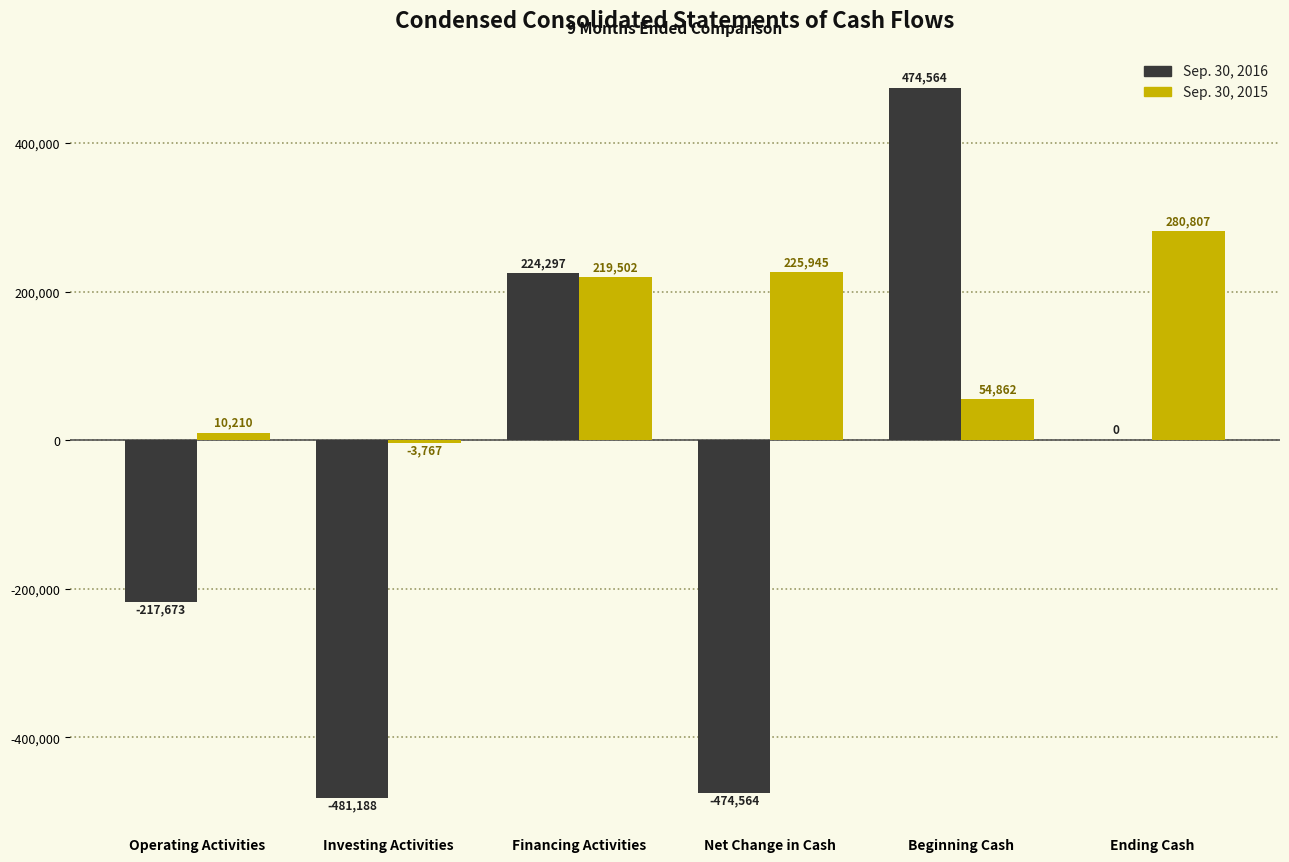

Reading left to right, list all the values displayed in this chart.

Sep. 30, 2016: -217673	-481188	224297	-474564	474564	0
Sep. 30, 2015: 10210	-3767	219502	225945	54862	280807